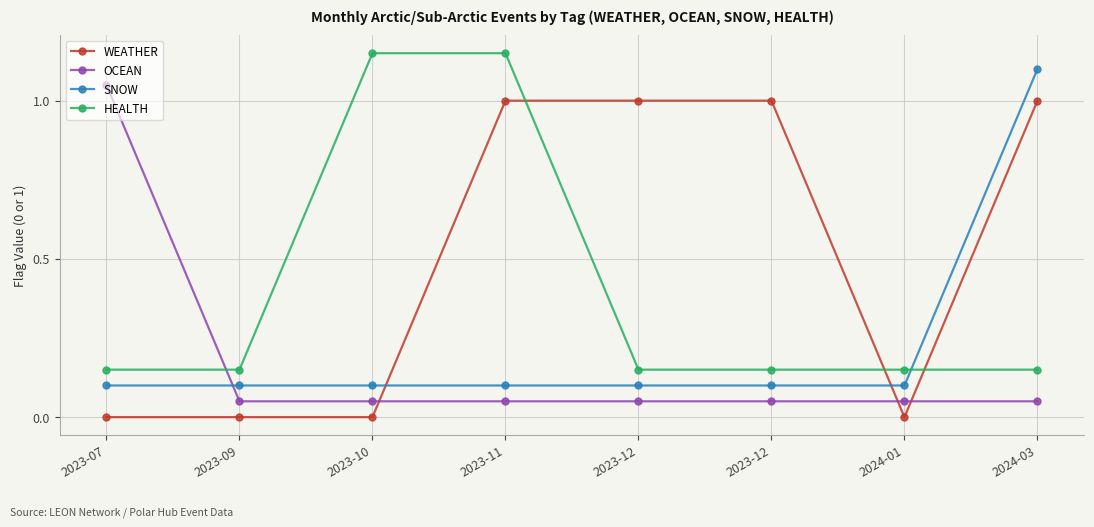

Reading left to right, list all the values displayed in this chart.

WEATHER: 2023-07=0.0	2023-09=0.0	2023-10=0.0	2023-11=1.0	2023-12=1.0	2023-12=1.0	2024-01=0.0	2024-03=1.0
OCEAN: 2023-07=1.1	2023-09=0.1	2023-10=0.1	2023-11=0.1	2023-12=0.1	2023-12=0.1	2024-01=0.1	2024-03=0.1
SNOW: 2023-07=0.1	2023-09=0.1	2023-10=0.1	2023-11=0.1	2023-12=0.1	2023-12=0.1	2024-01=0.1	2024-03=1.1
HEALTH: 2023-07=0.2	2023-09=0.2	2023-10=1.1	2023-11=1.1	2023-12=0.2	2023-12=0.2	2024-01=0.2	2024-03=0.2